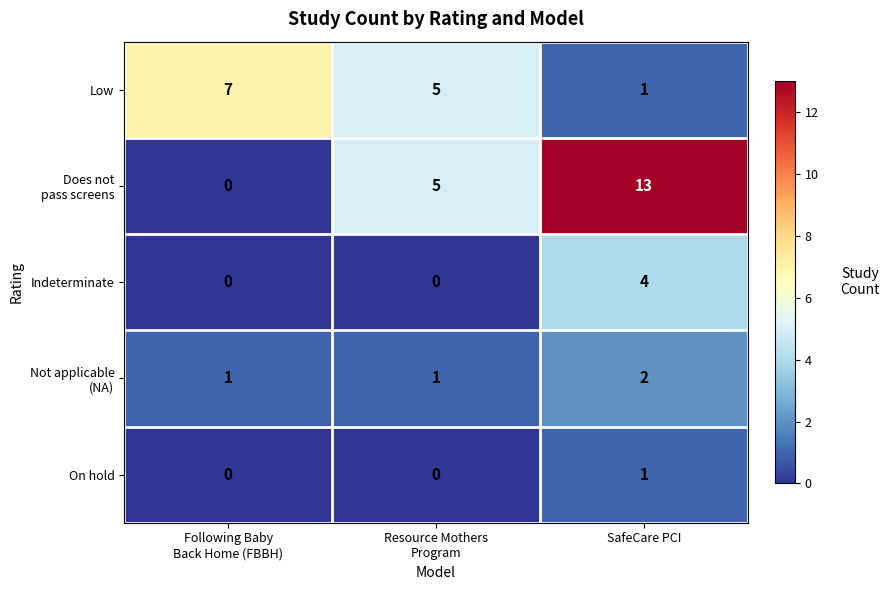

At which category is the sum across all series the highest?

SafeCare PCI